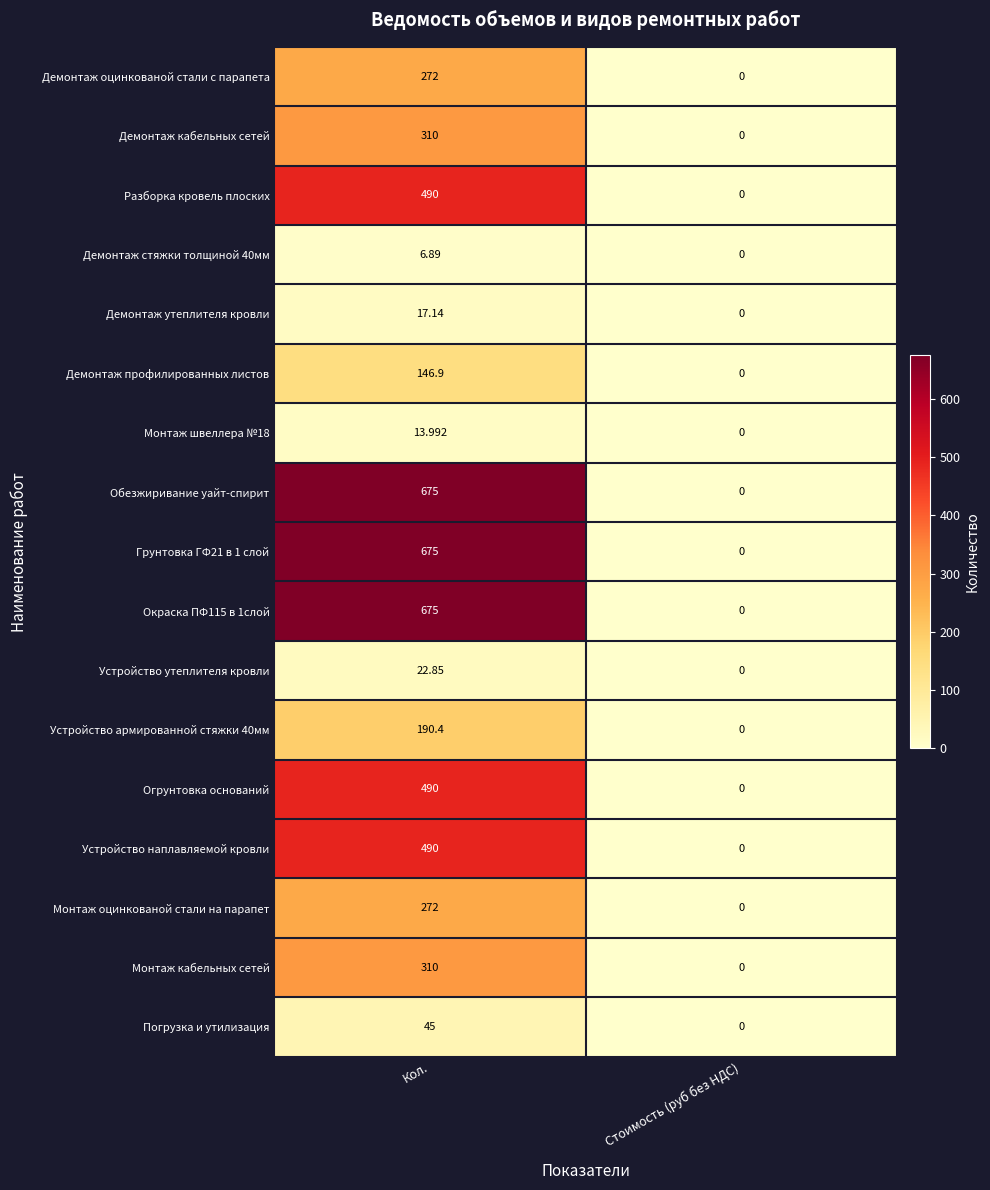

At which category does the chart reach its peak across all series?

Кол.